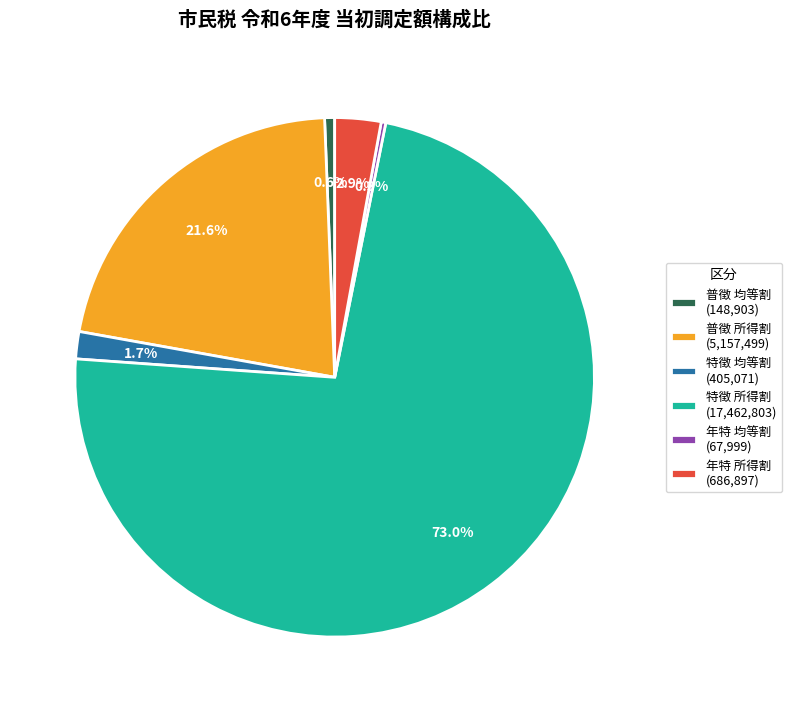

What is the ratio of the value at 年特 所得割 (686,897) to the value at 年特 均等割 (67,999)?

10.1